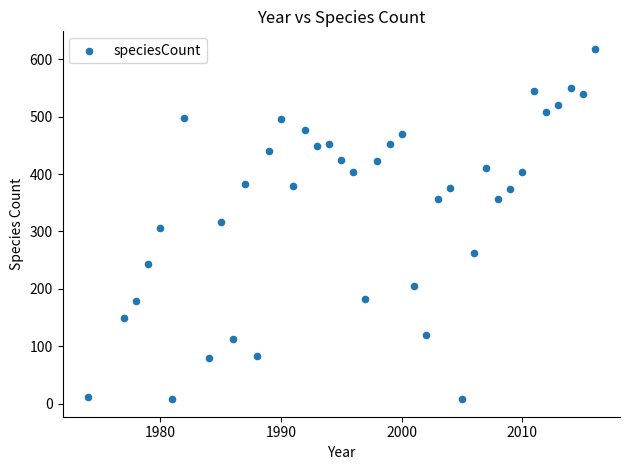

What is the range of X values (max minus min)?

42